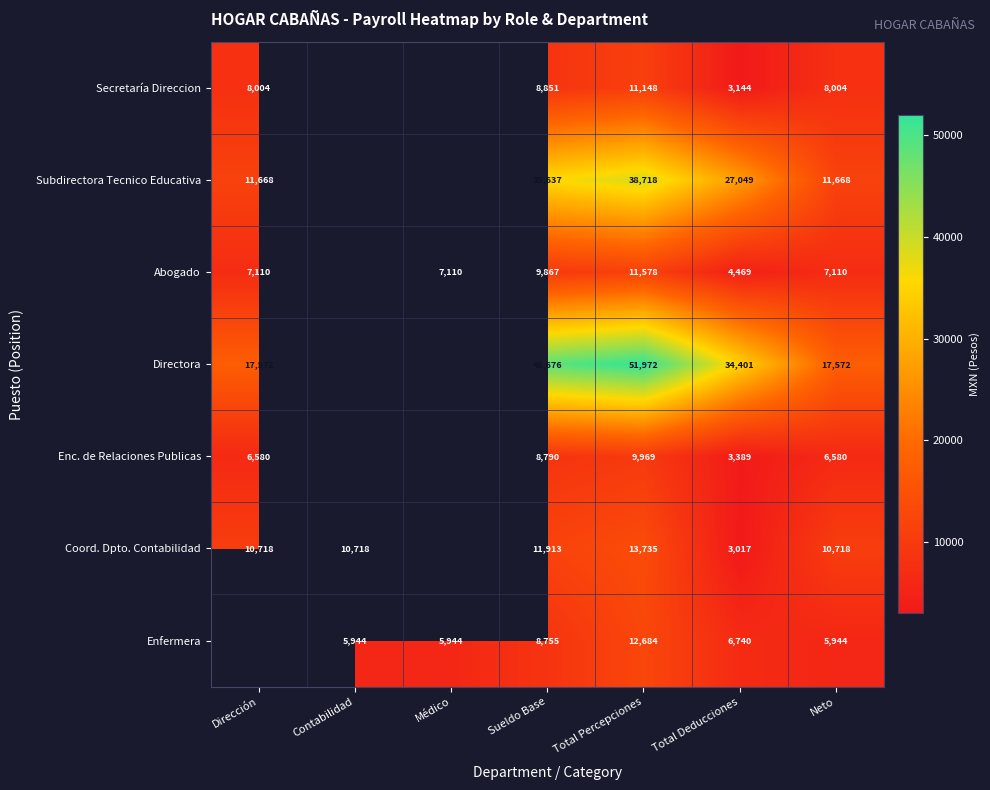

What is the difference between the highest and lowest values at Neto?

11628